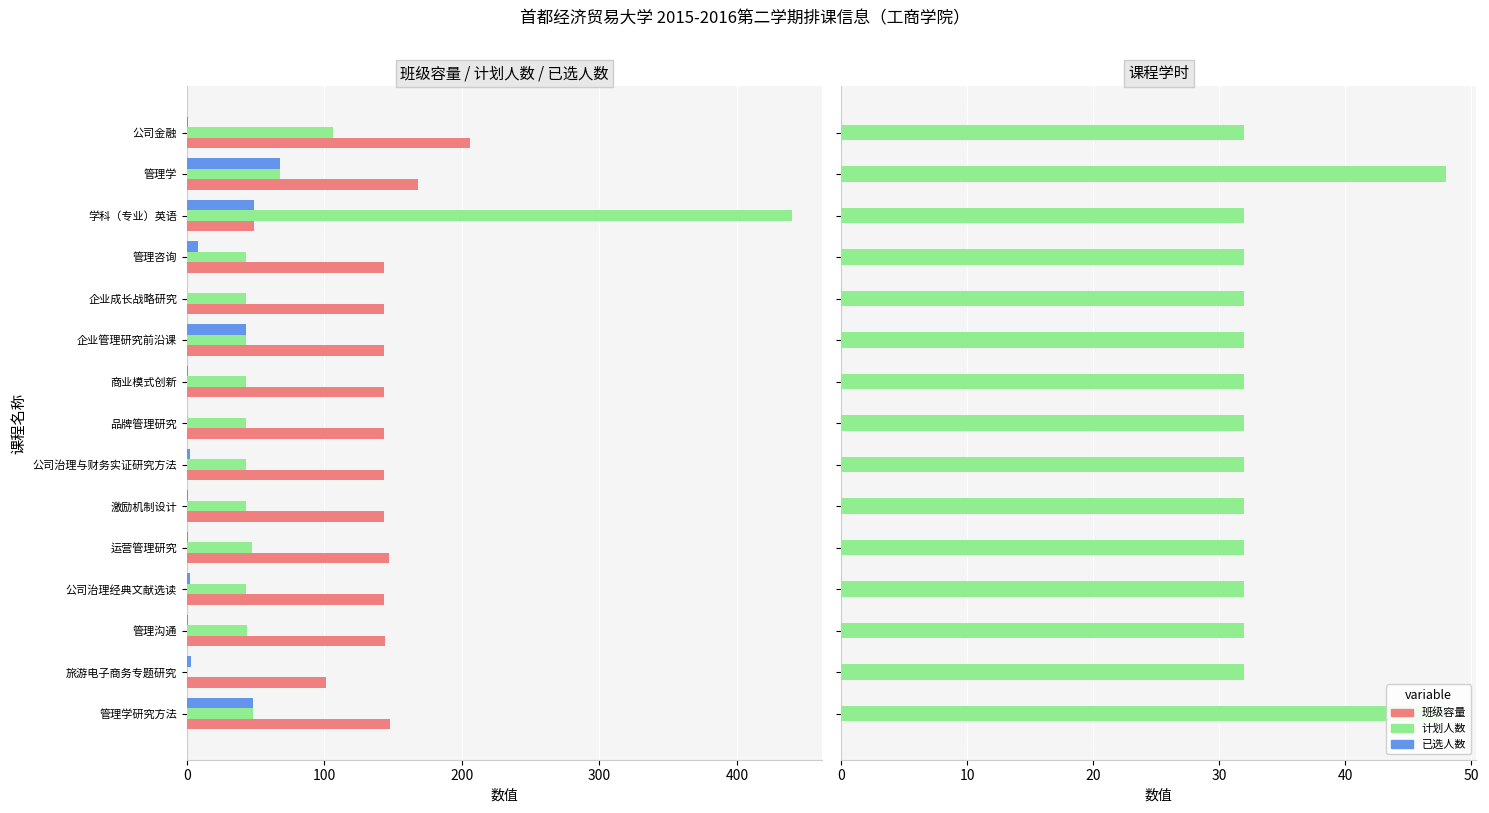

What is the difference between the second highest and minimum values in the 班级容量 series?

119